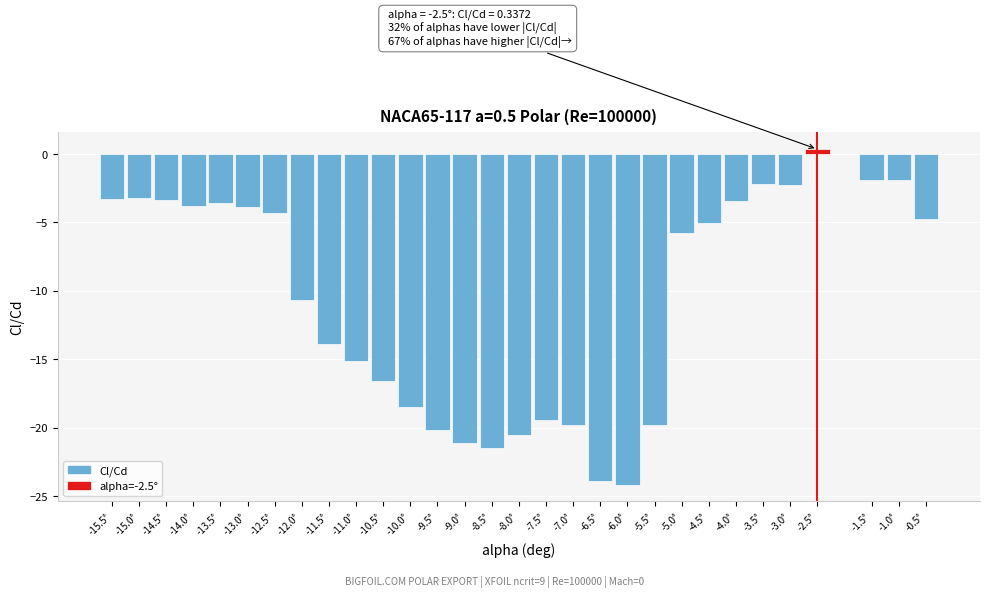

Where is the data nearest to the value -11?

-12.0°